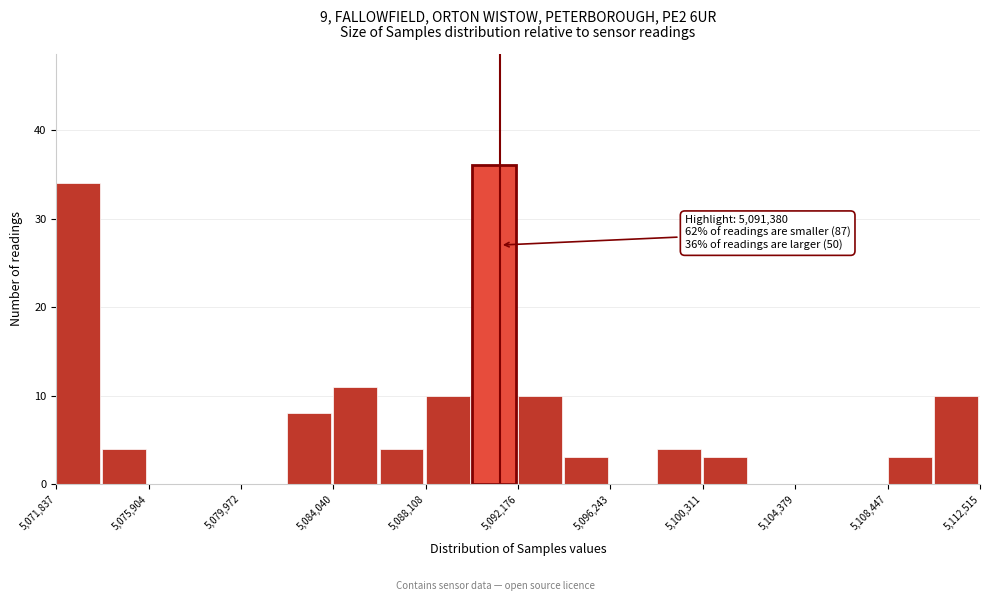

Which range on the x-axis has the tallest bar?

5090000 to 5092000